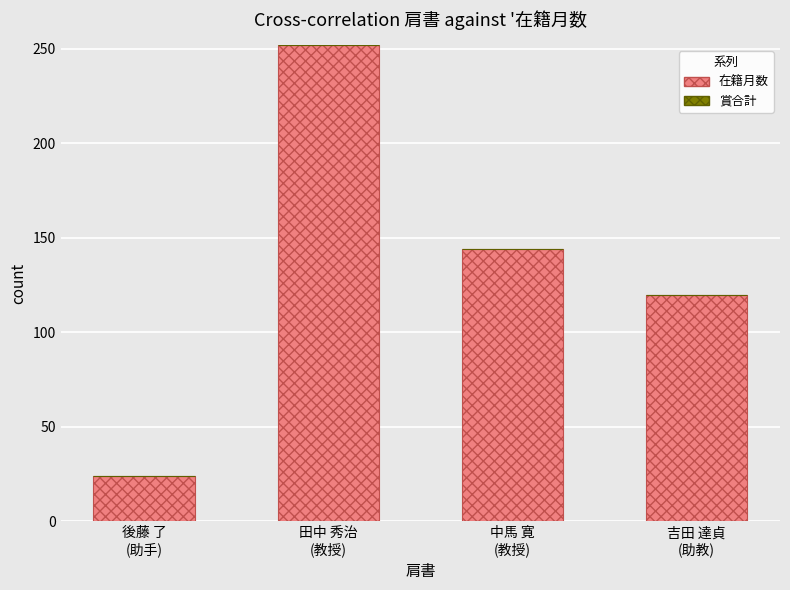

What is the label of the 4th bar from the right?

後藤 了
(助手)